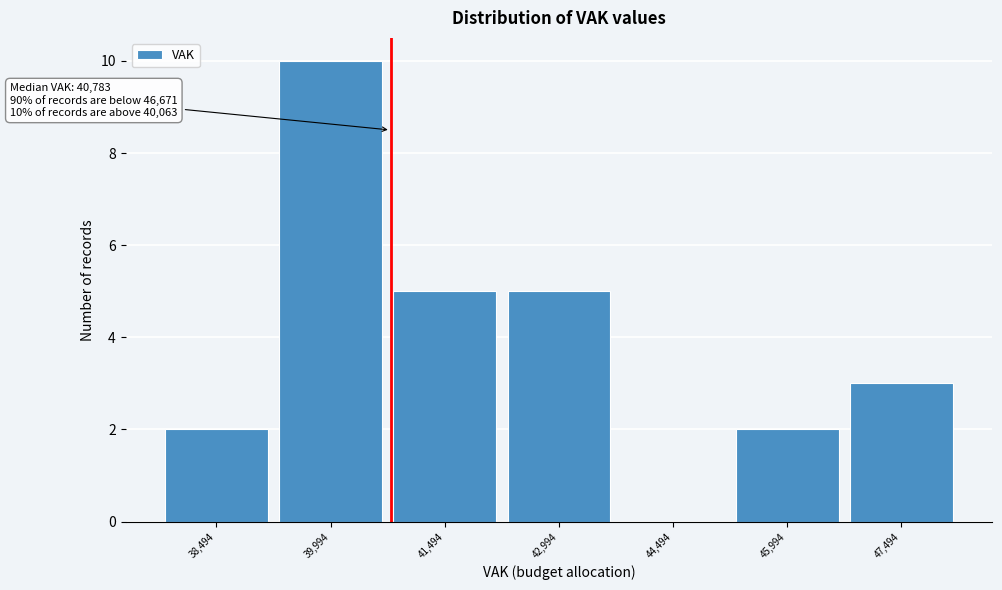

Over which range of the x-axis is the bar tallest?

39200 to 40800